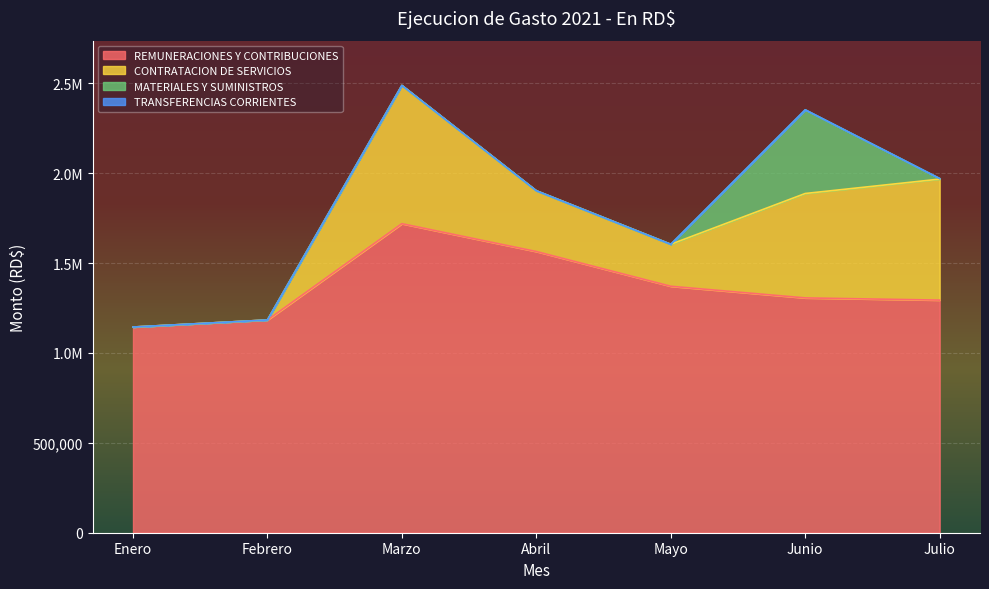

What is the maximum value for REMUNERACIONES Y CONTRIBUCIONES?

1718709.6